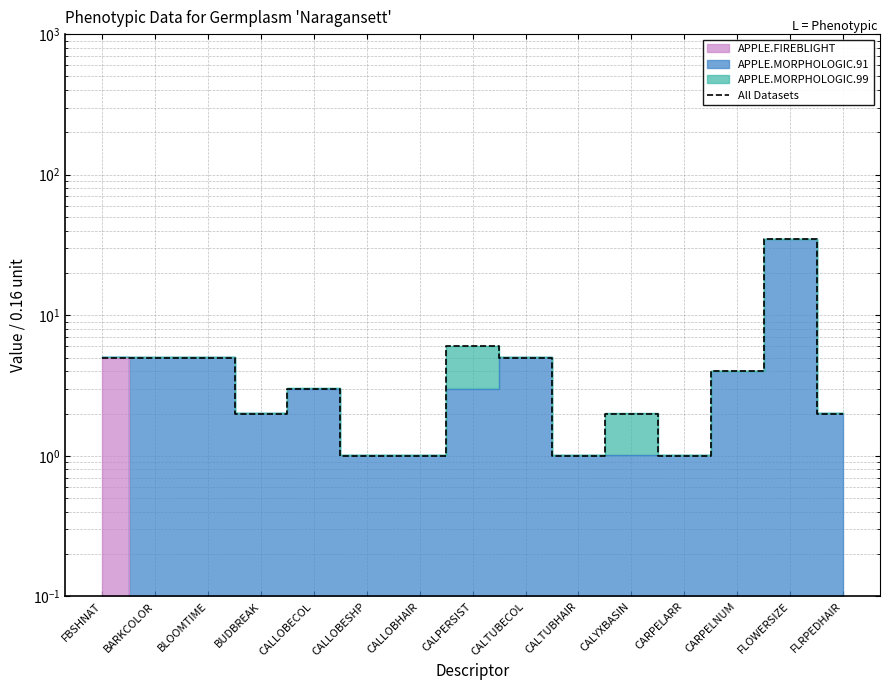

Does the chart display data point markers on the line(s)?

No